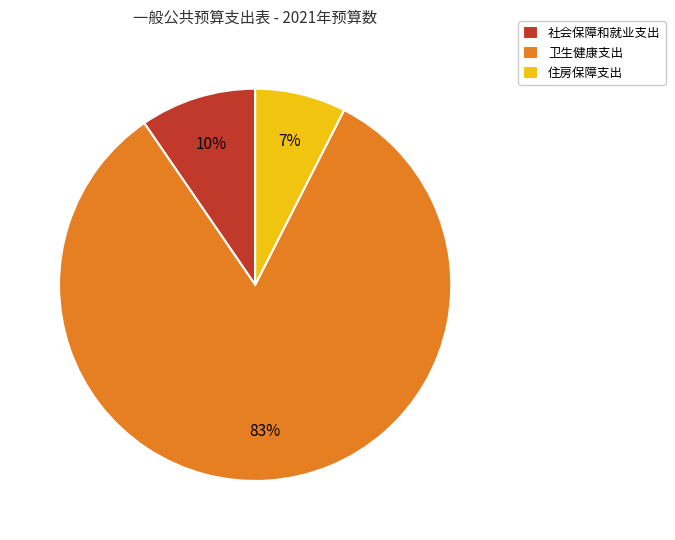

Count the number of slices in the pie.

3